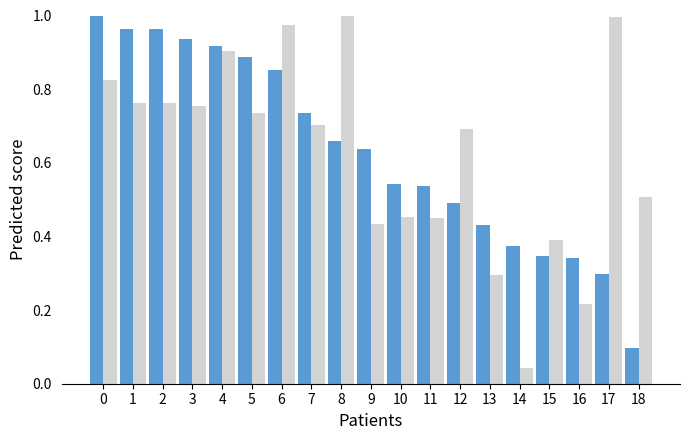

What is the total value across all series at 1?

1.7